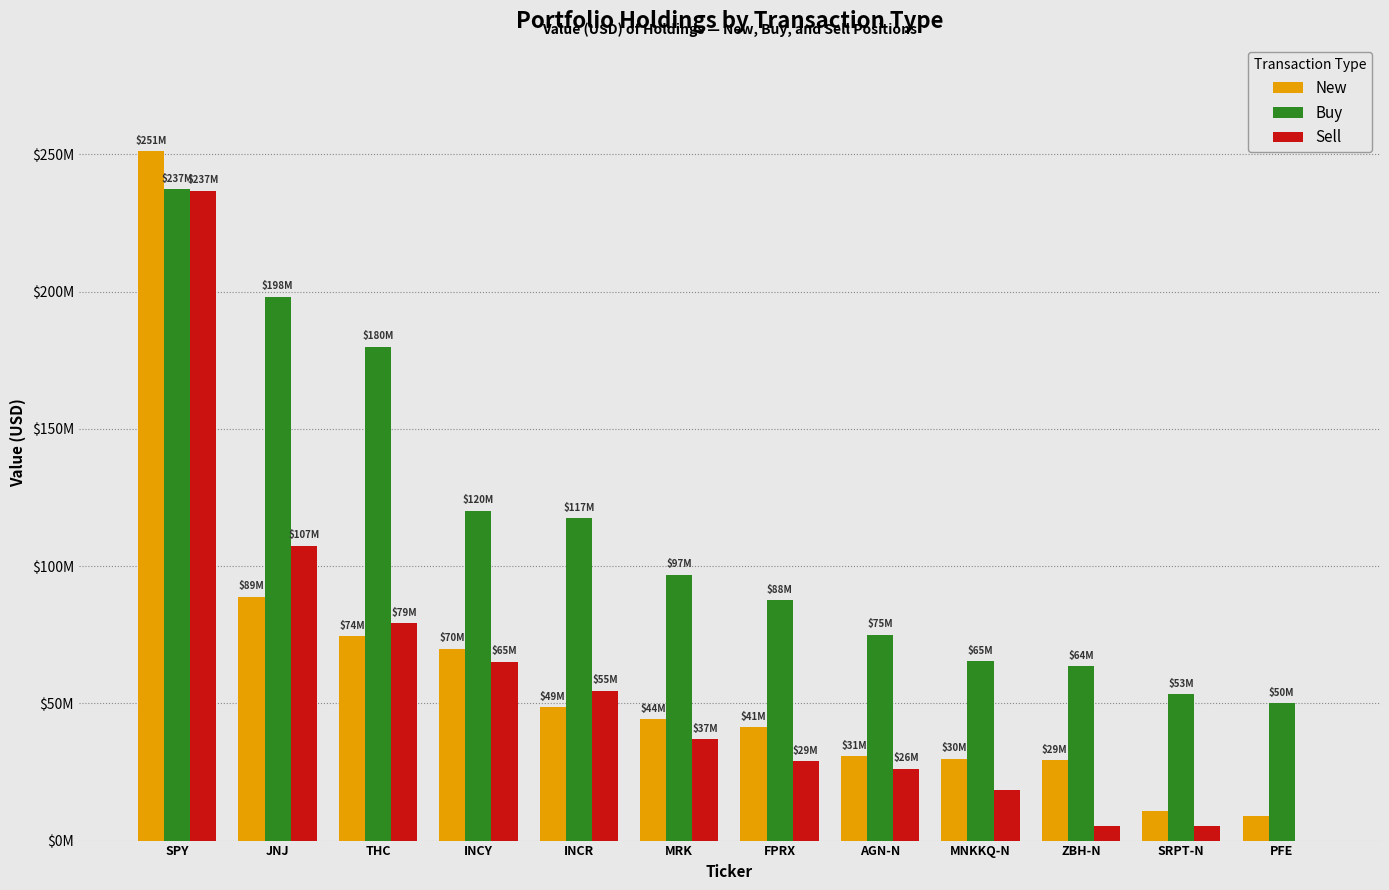

The Sell series shows 88776455 at INCY. True or false?

False